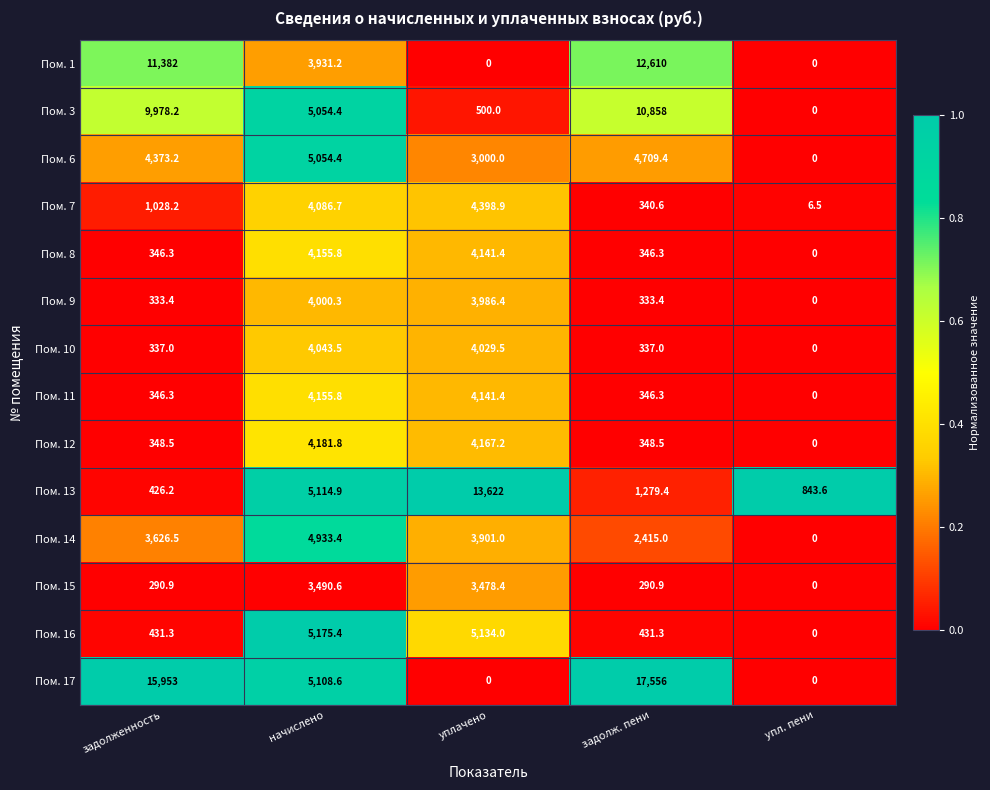

What is the maximum value for Пом. 7?

4398.9